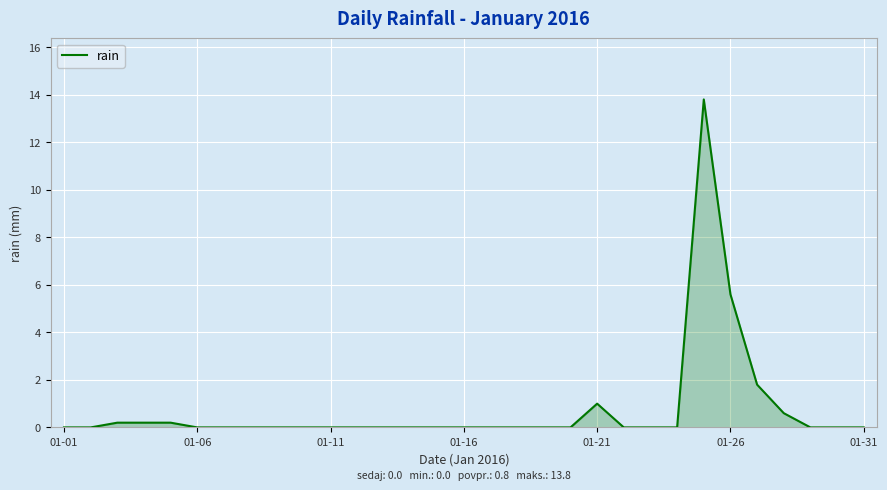

What is the difference between the second highest and minimum values?

5.6